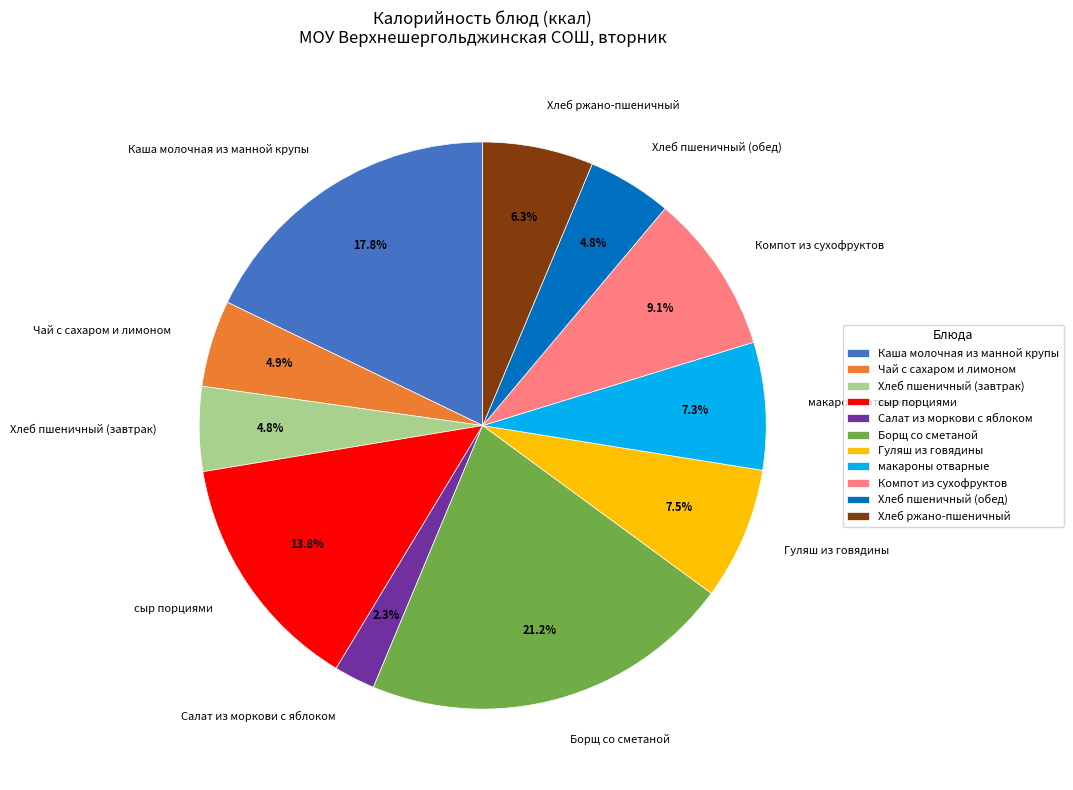

How many segments does this pie chart have?

11